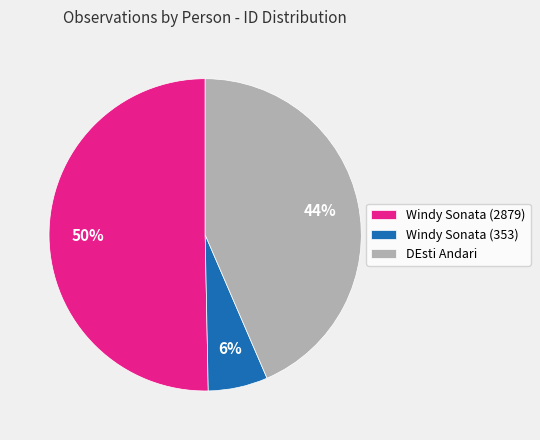

Rank the categories by value from lowest to highest.

Windy Sonata (353), DEsti Andari, Windy Sonata (2879)